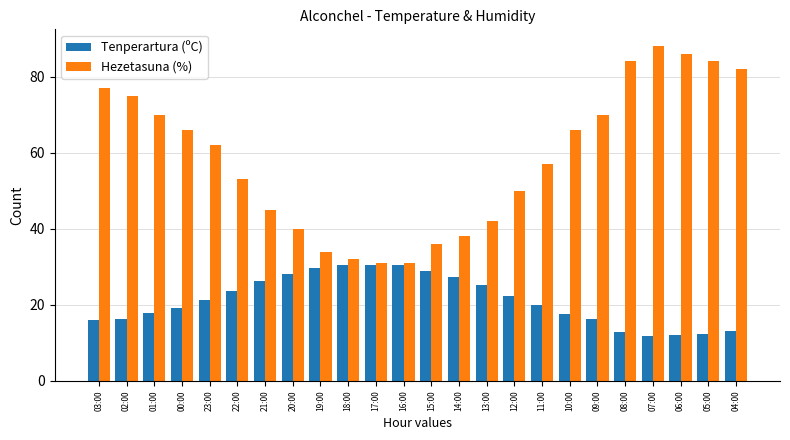

What is the minimum value for Tenperartura (ºC)?

11.8